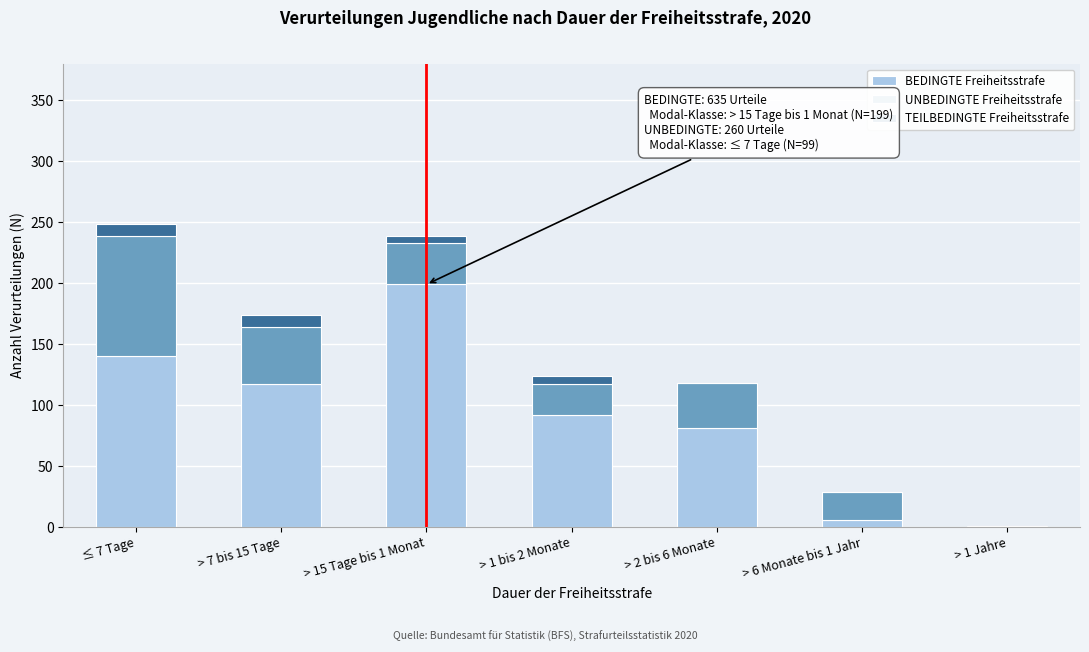

What is the highest value of the BEDINGTE Freiheitsstrafe series?

199